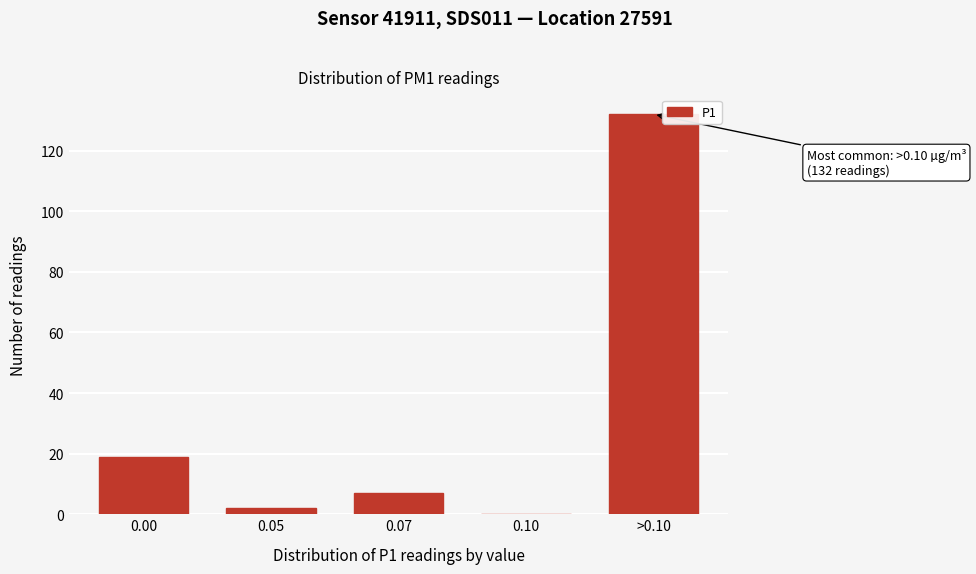

Reading left to right, extract all data points from this chart.

0.00=19	0.05=2	0.07=7	0.10=0	>0.10=132